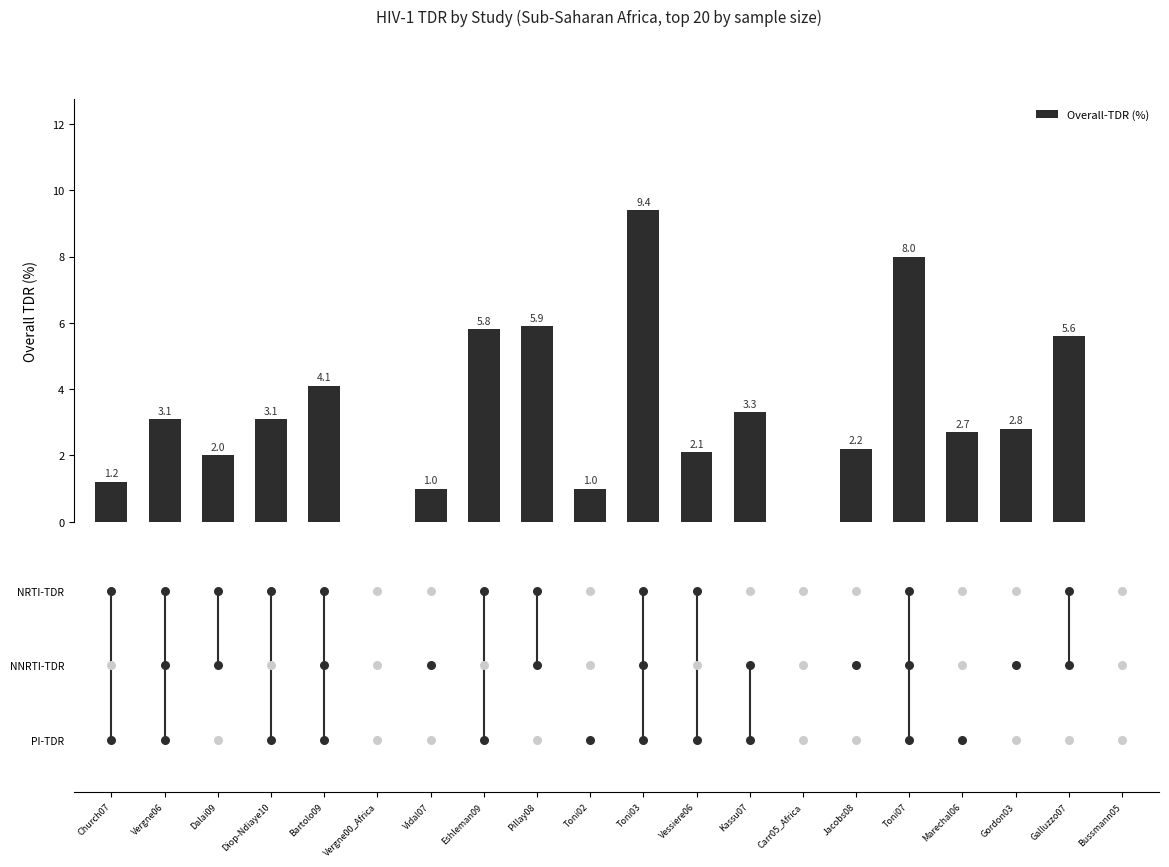

Approximately how many times larger is the value at Marechal06 compared to Pillay08?

0.5